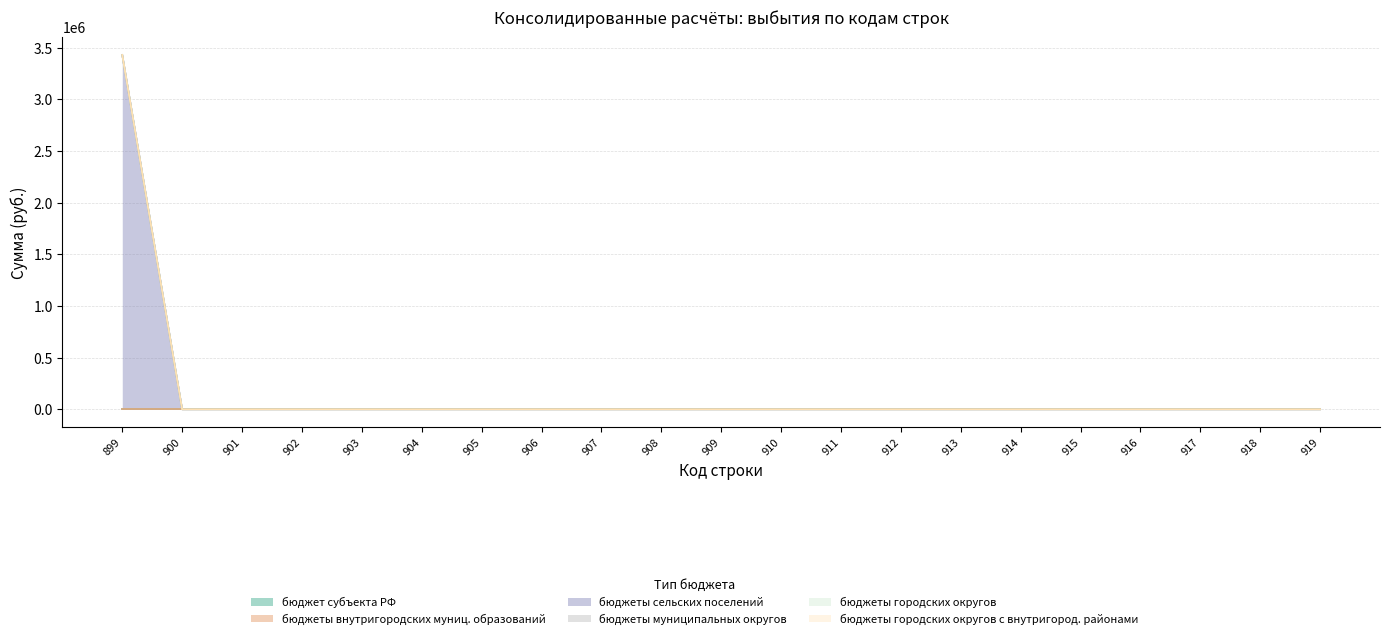

Is the value of бюджет субъекта РФ at 902 greater than the value of бюджеты сельских поселений at 908?

No